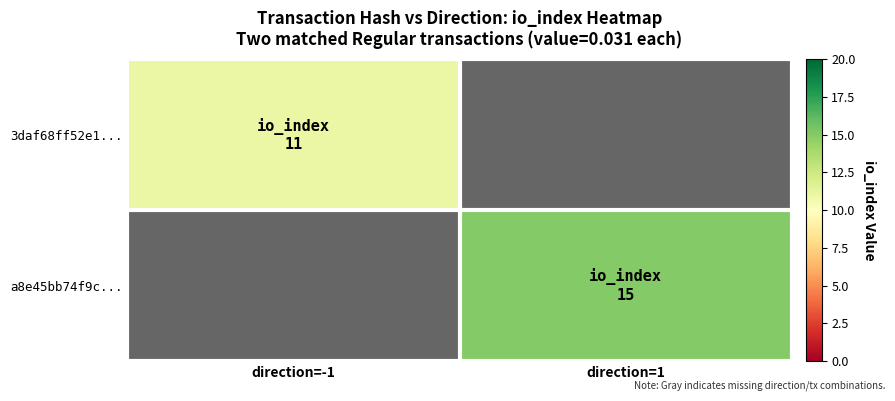

Is the value of a8e45bb74f9c... at direction=1 greater than the value of 3daf68ff52e1... at direction=1?

No